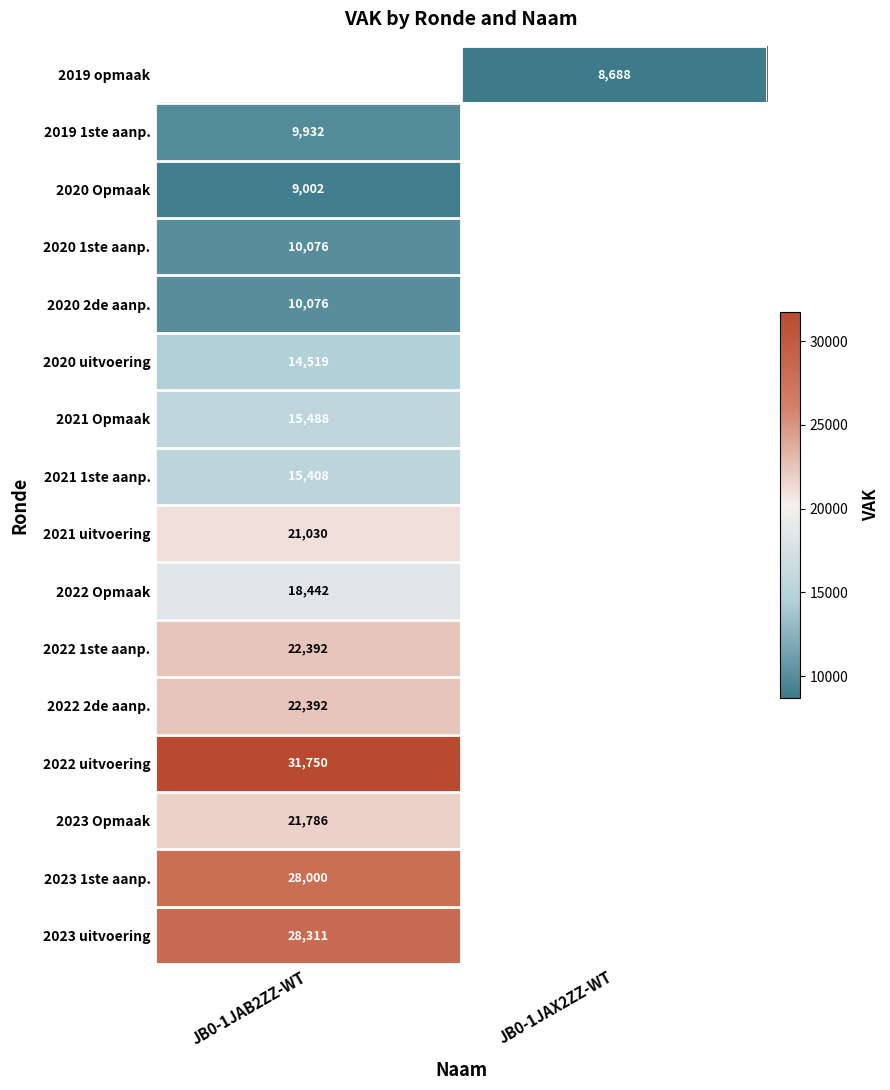

Is the value of 2020 Opmaak at JB0-1JAB2ZZ-WT greater than the value of 2022 1ste aanp. at JB0-1JAB2ZZ-WT?

No